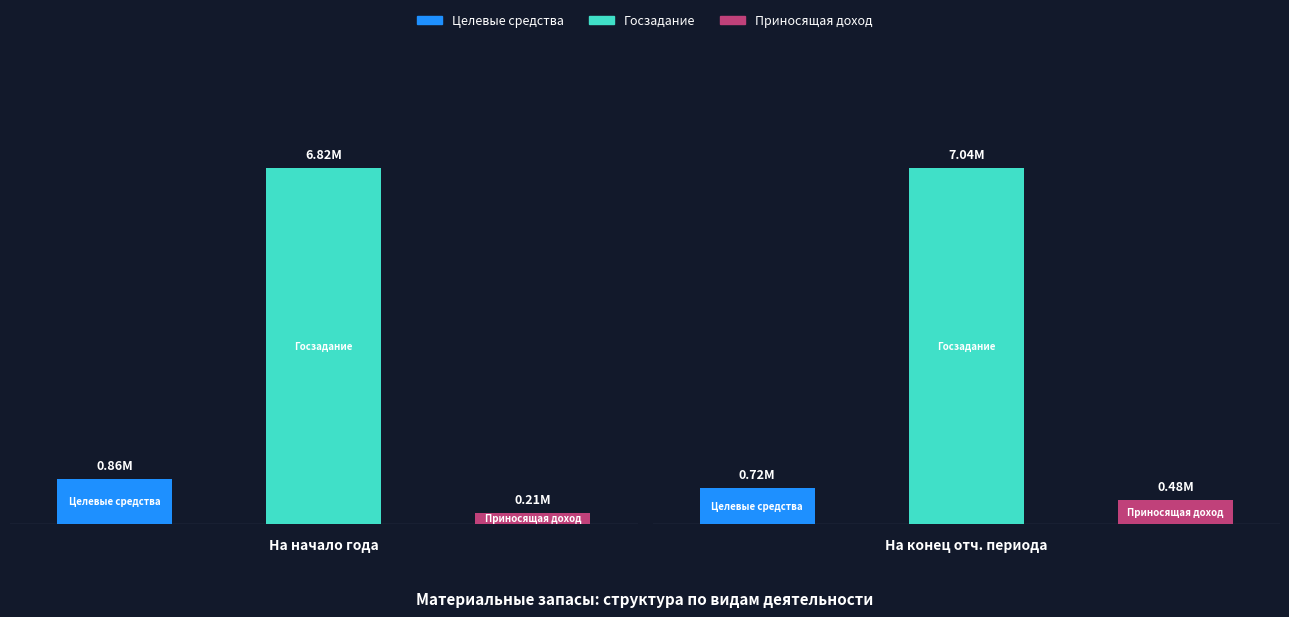

True or false: деятельность с целевыми средствами has a value of 716151.9 at 1.

True